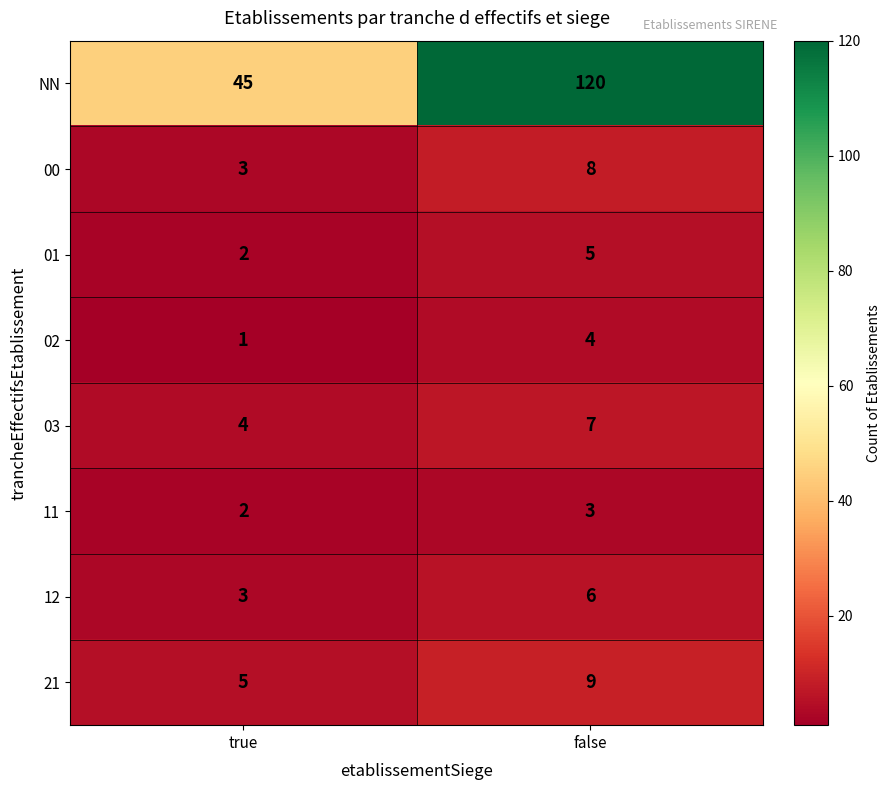

Count the number of categories in the chart.

2